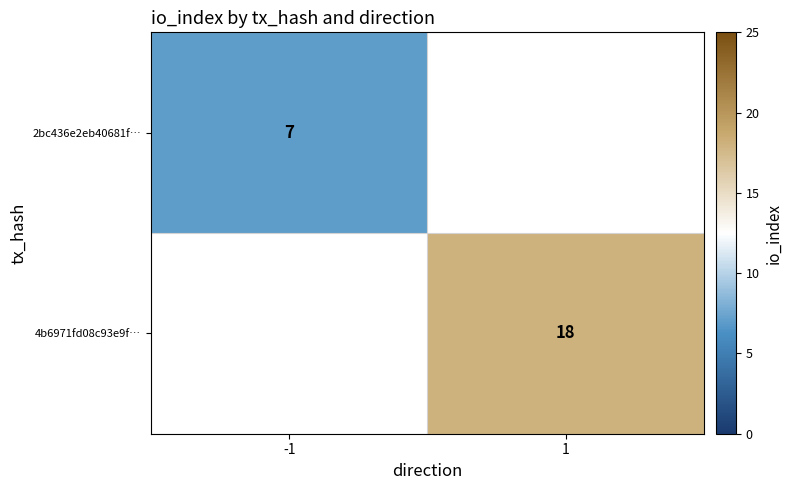

The 2bc436e2eb40681f… series shows 3.9 at -1. True or false?

False